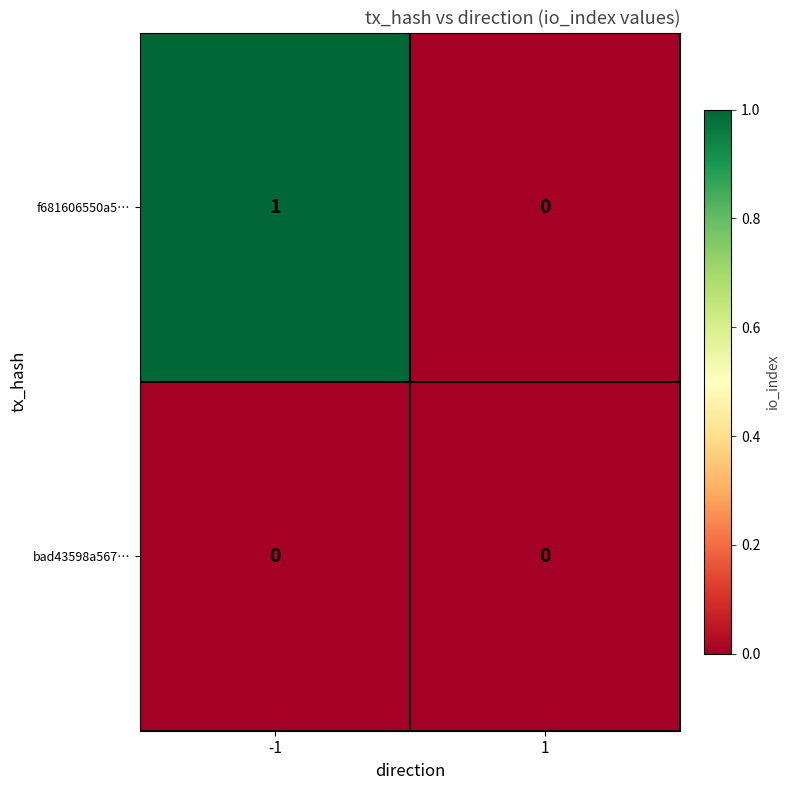

Reading right to left, extract all data points from this chart.

f681606550a5…: 1=0	-1=1
bad43598a567…: 1=0	-1=0